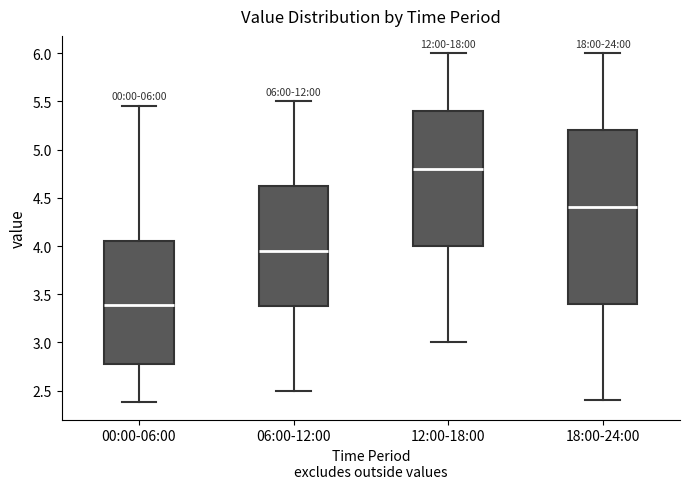

Comparing the boxes themselves (not the whiskers), which one is the tallest?

18:00-24:00